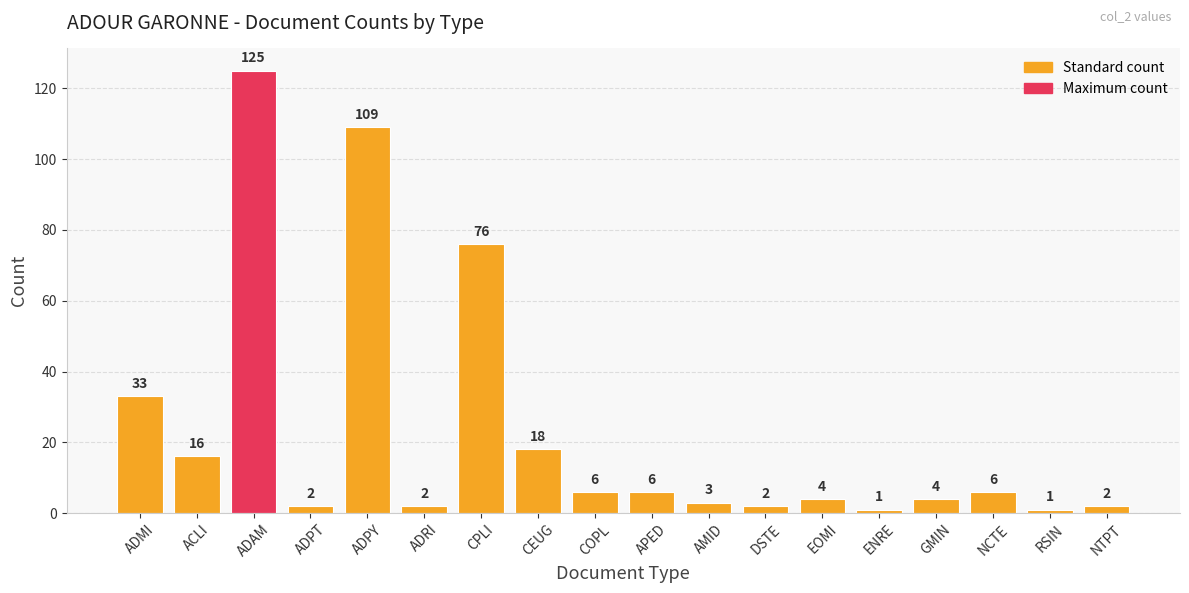

Which label corresponds to the largest value in the chart?

ADAM